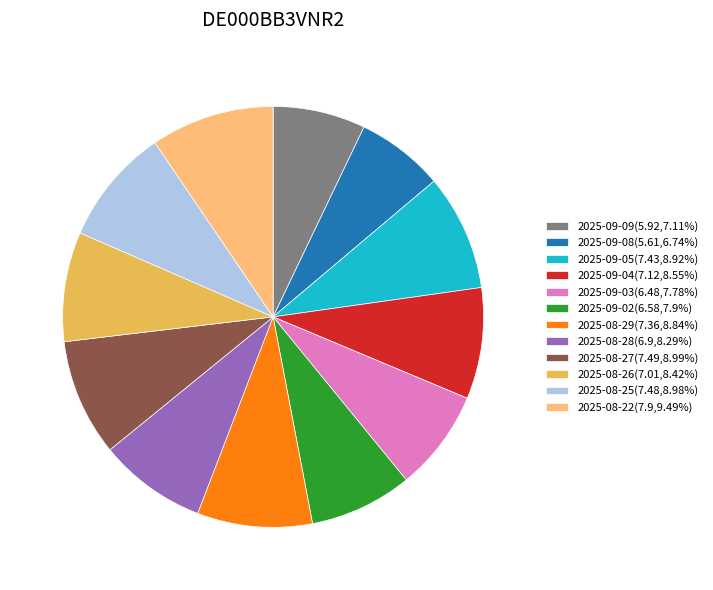

Combined, do 2025-08-25(7.48,8.98%) and 2025-09-04(7.12,8.55%) account for over 50%?

No